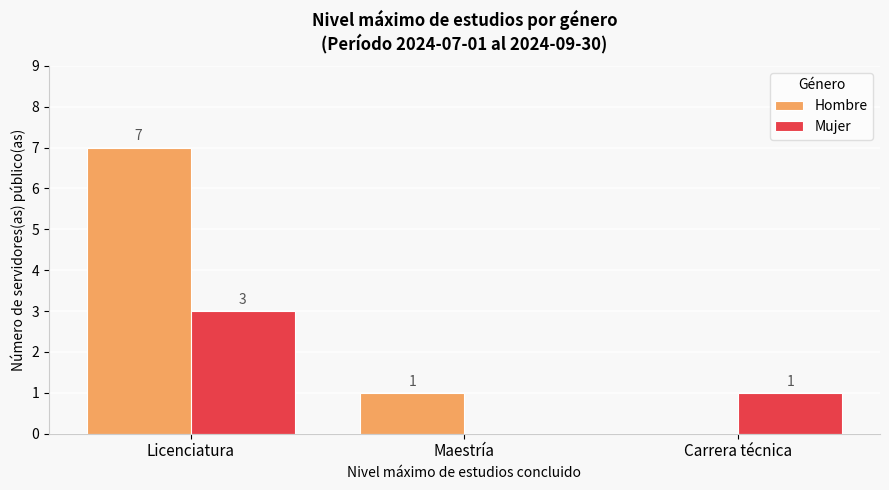

Which category has the highest value in the Mujer series?

Licenciatura